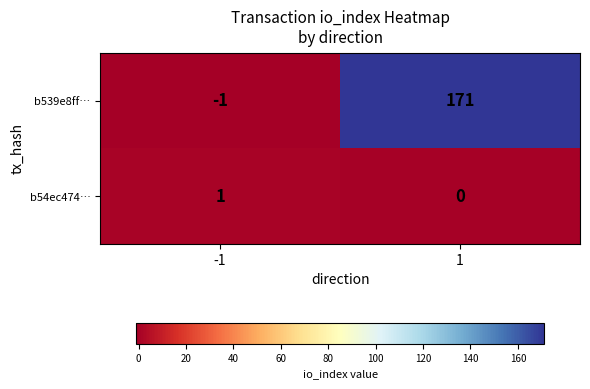

Rank the series by their average value, from lowest to highest.

b54ec474…, b539e8ff…